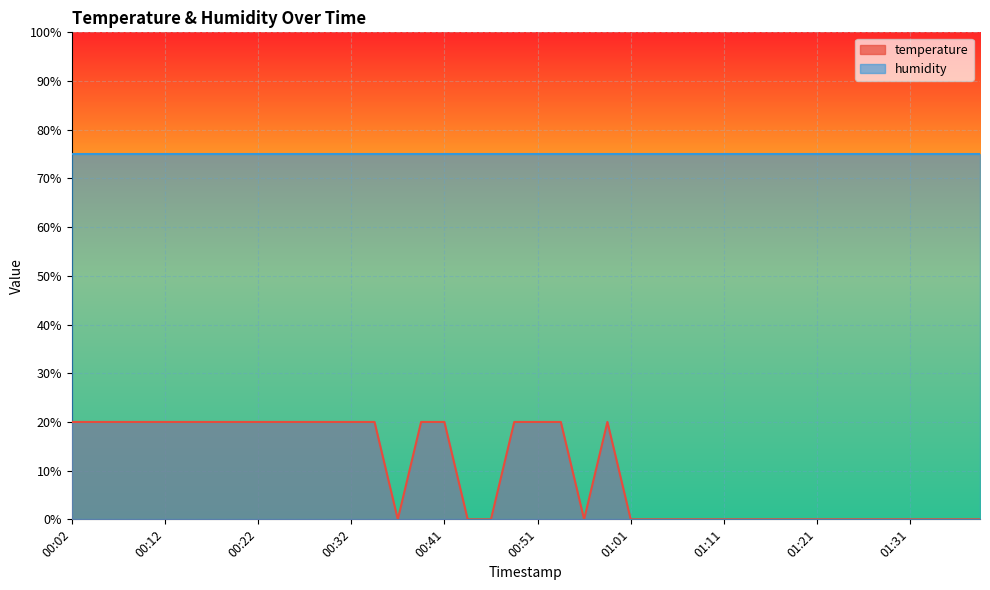

Rank the categories by value from highest to lowest.

00:02, 00:04, 00:07, 00:09, 00:12, 00:14, 00:17, 00:19, 00:22, 00:24, 00:27, 00:29, 00:32, 00:34, 00:39, 00:41, 00:49, 00:51, 00:54, 00:59, 00:36, 00:44, 00:46, 00:56, 01:01, 01:04, 01:06, 01:09, 01:11, 01:14, 01:16, 01:19, 01:21, 01:24, 01:26, 01:28, 01:31, 01:33, 01:36, 01:38